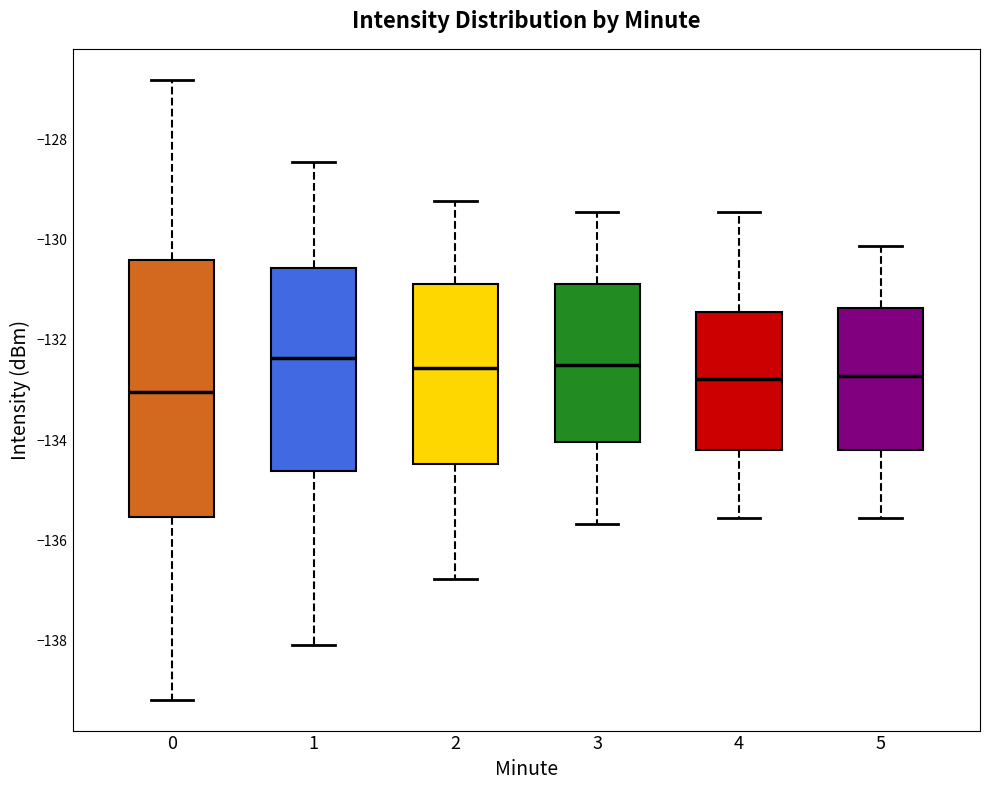

Comparing the boxes themselves (not the whiskers), which one is the tallest?

0